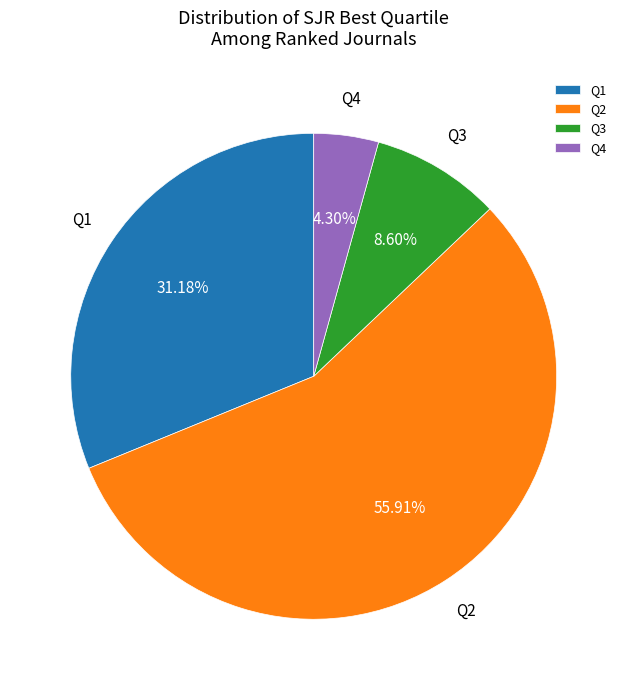

Is there any slice that represents more than half of the pie?

Yes